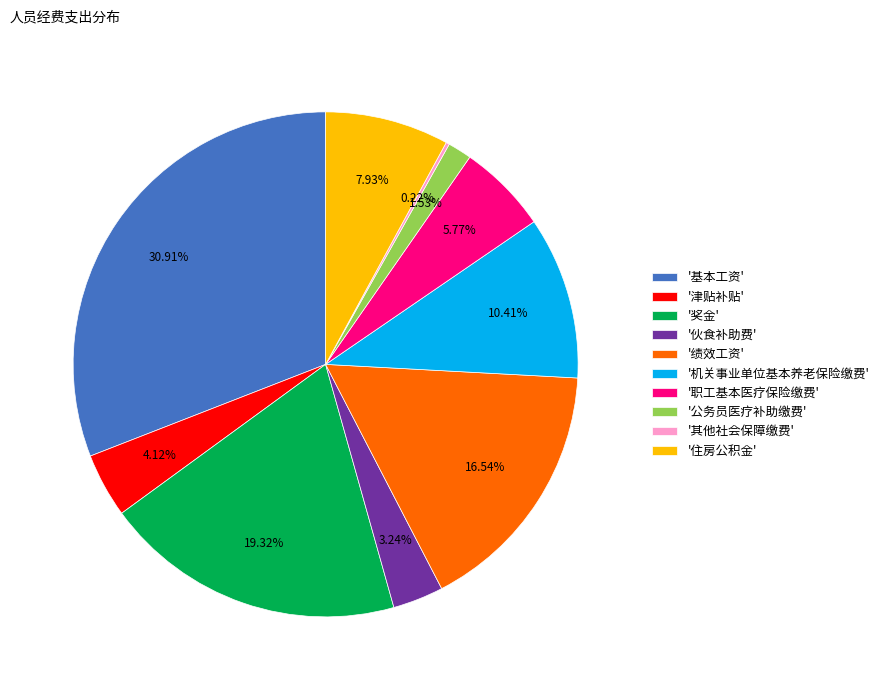

Do '职工基本医疗保险缴费' and '机关事业单位基本养老保险缴费' together represent more than half of the pie?

No